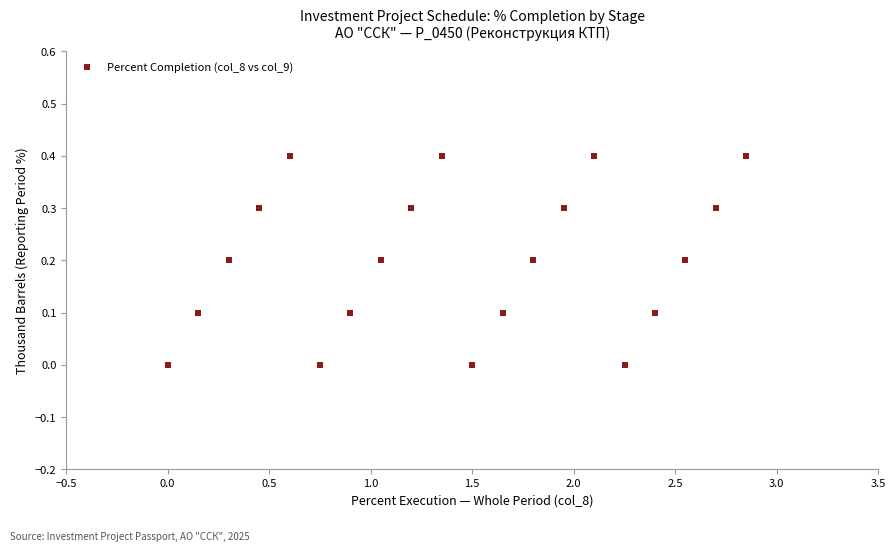

What is the range of Y values (max minus min)?

0.4